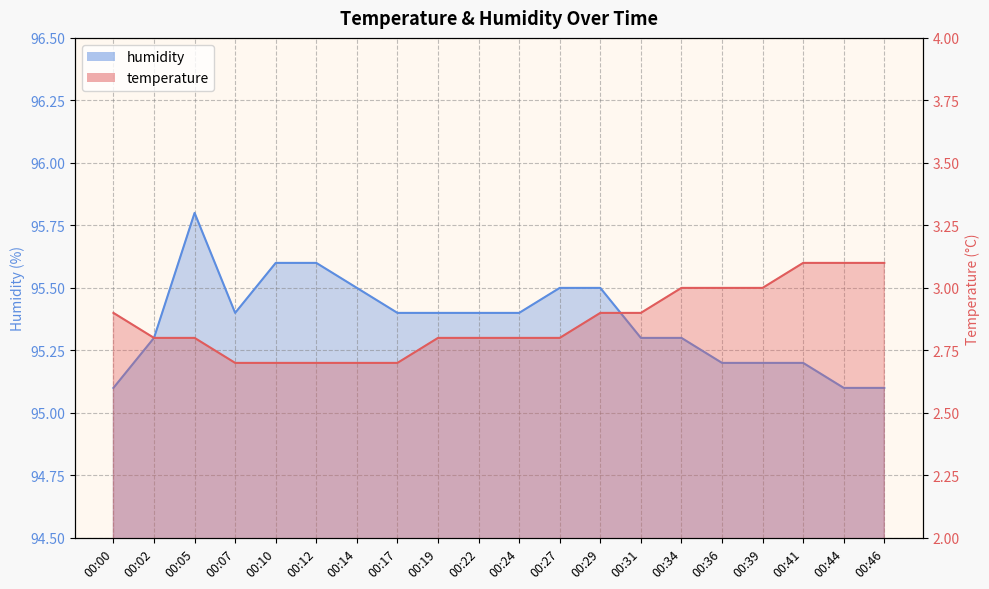

Is it true that humidity equals 41.5 at 00:41?

False